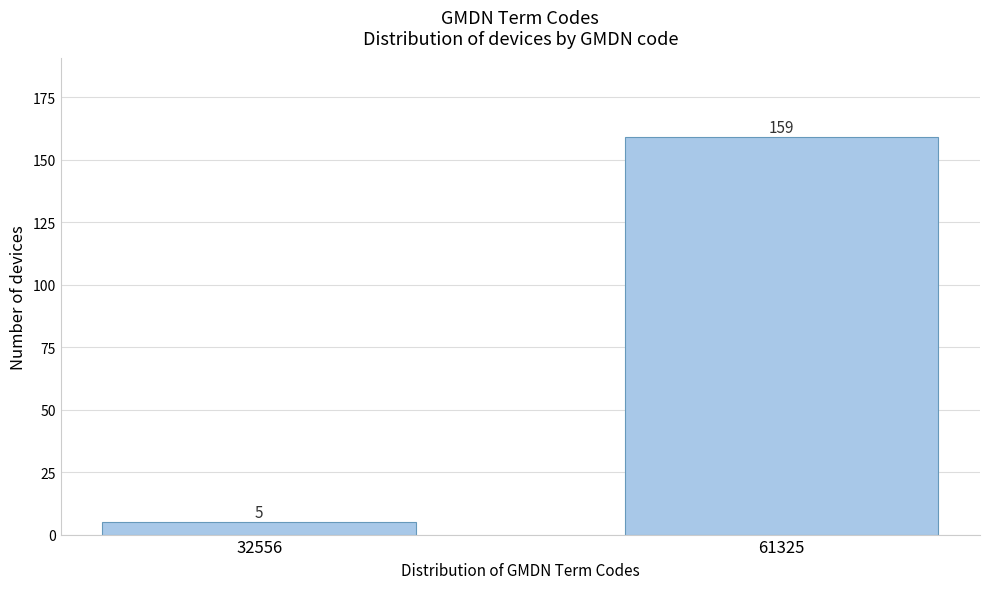

Reading right to left, list all the values displayed in this chart.

159	5